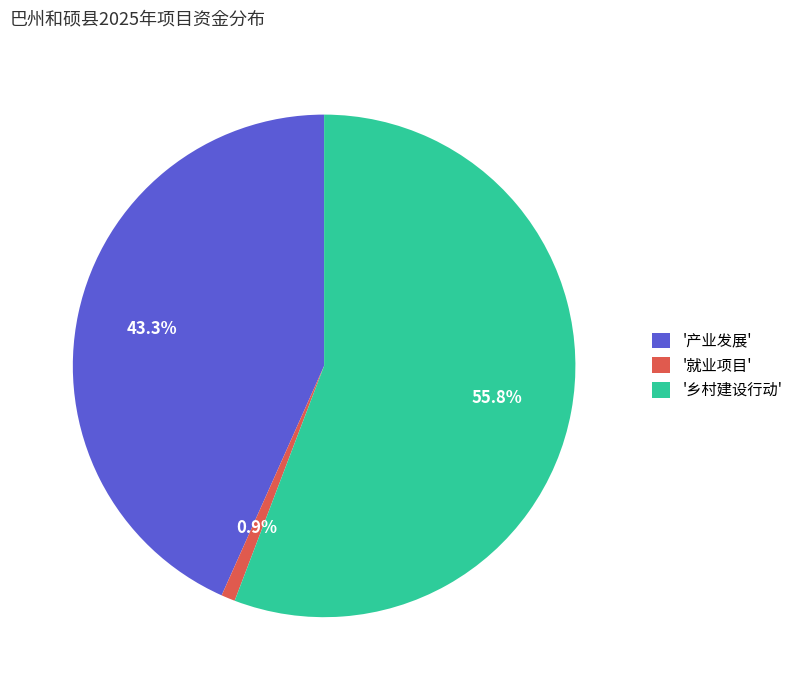

What is the majority slice?

'乡村建设行动'